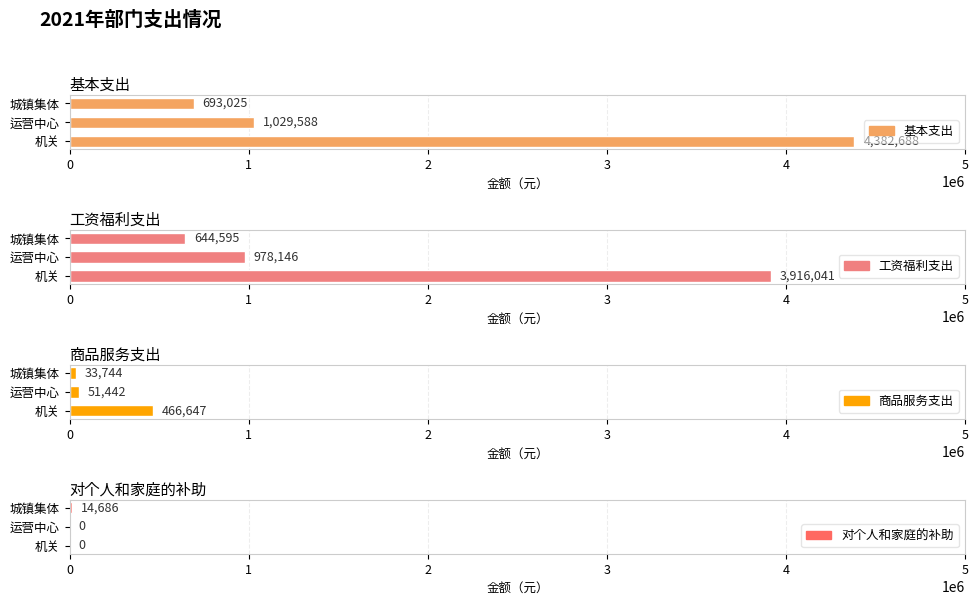

The 工资福利支出 series shows 978146 at 运营中心. True or false?

True